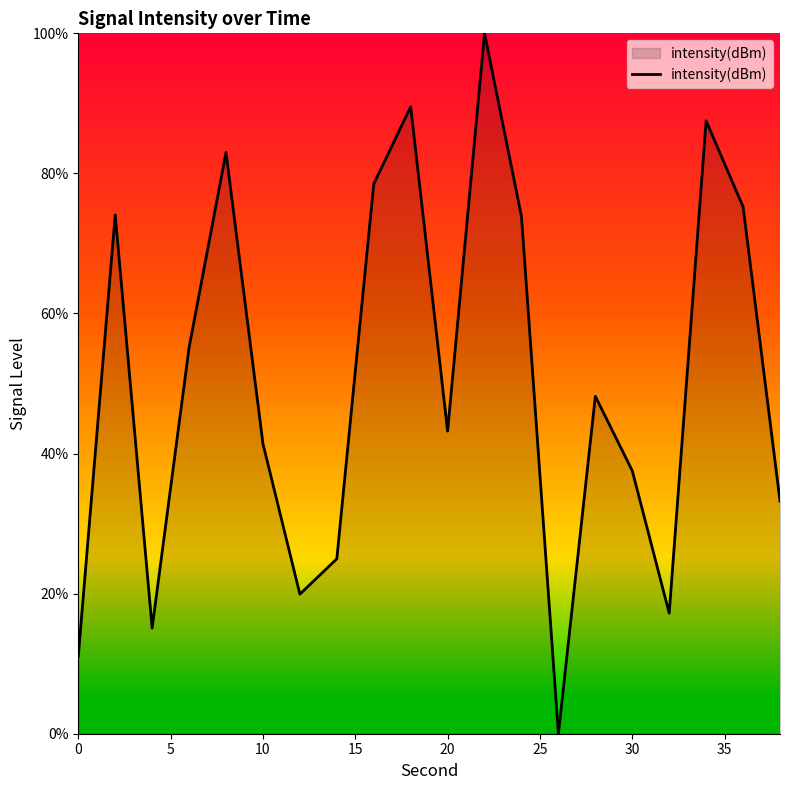

What is the maximum value shown in the chart?

100.0